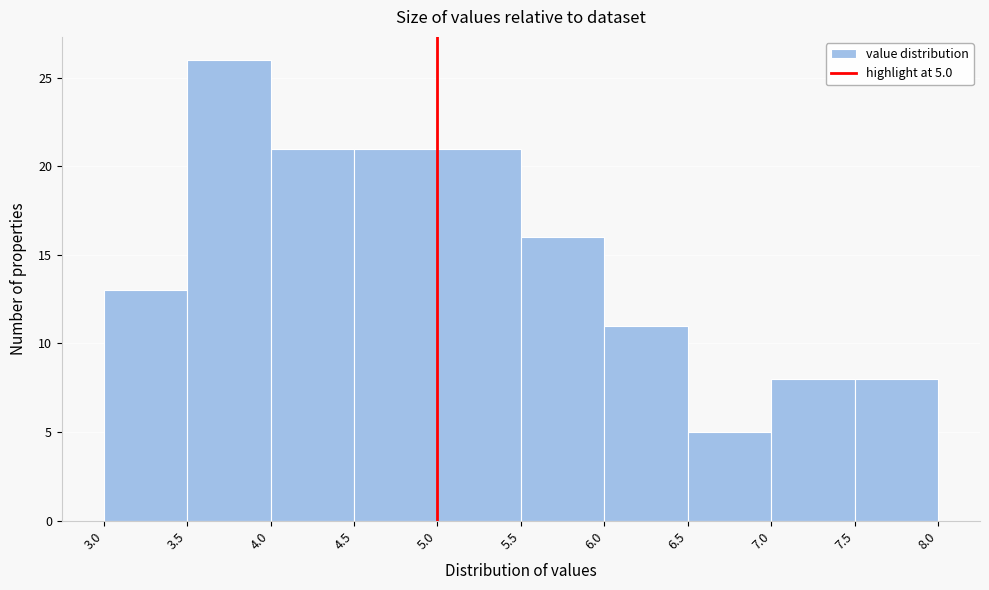

Over which range of the x-axis is the bar tallest?

3.5 to 4.0